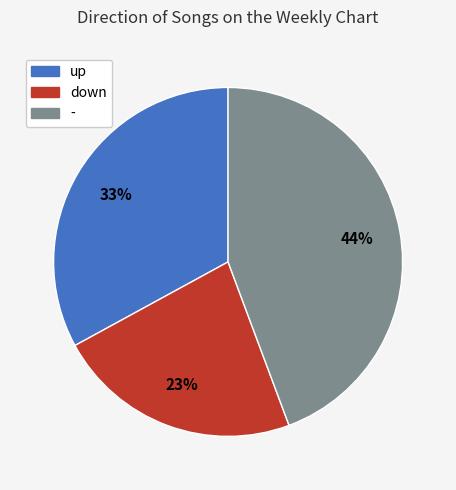

How many segments does this pie chart have?

3